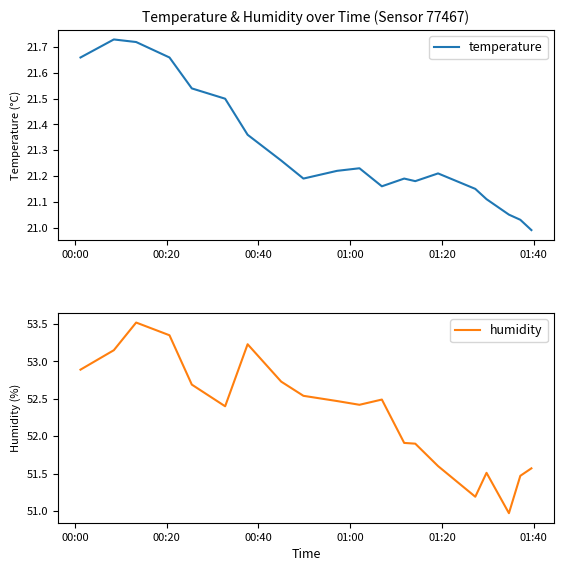

True or false: humidity has more than 1 points higher than both neighbors.

True